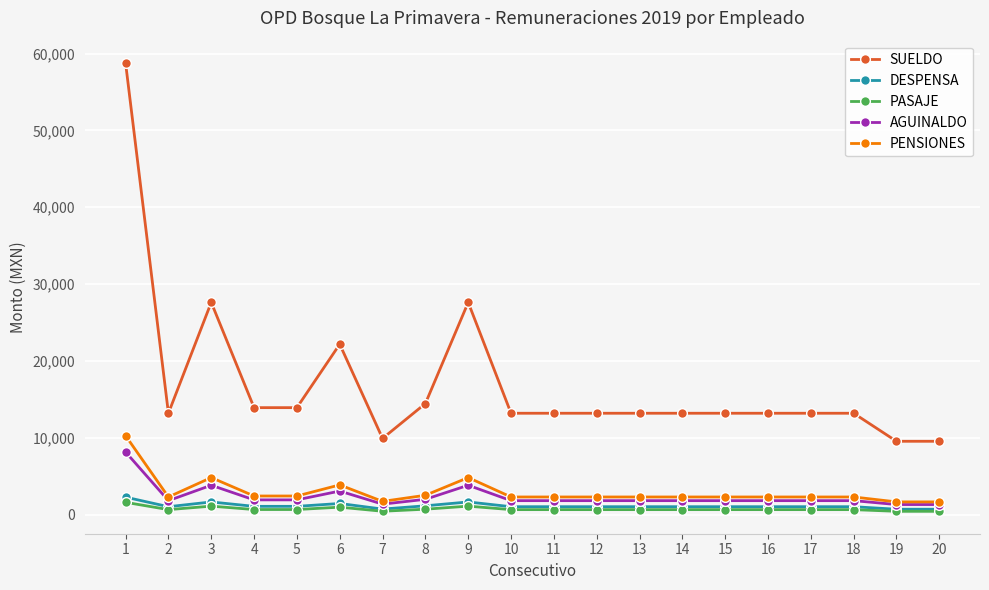

What is the approximate value of DESPENSA at 11?

1046.0